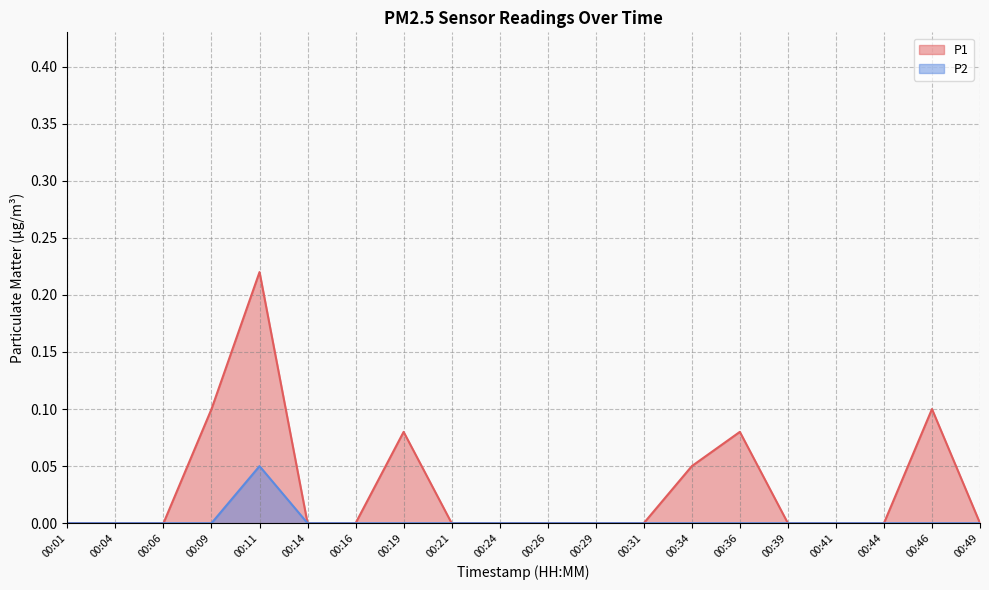

True or false: P1 and P2 cross at least once.

False